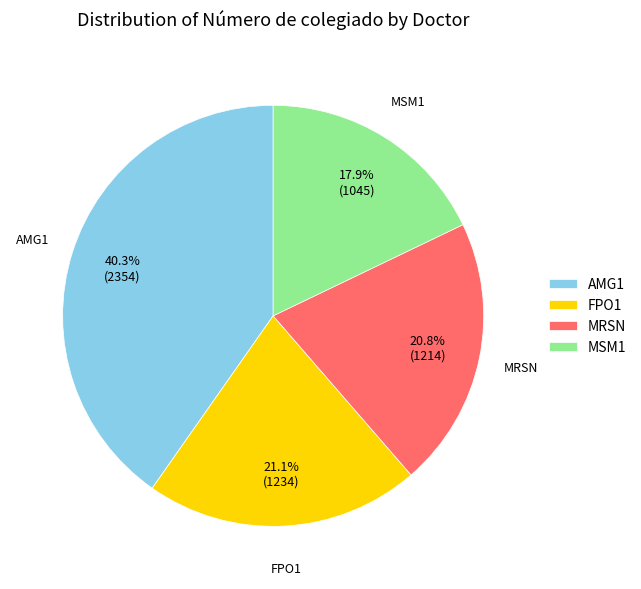

Is it true that AMG1 is 30% of the pie?

False